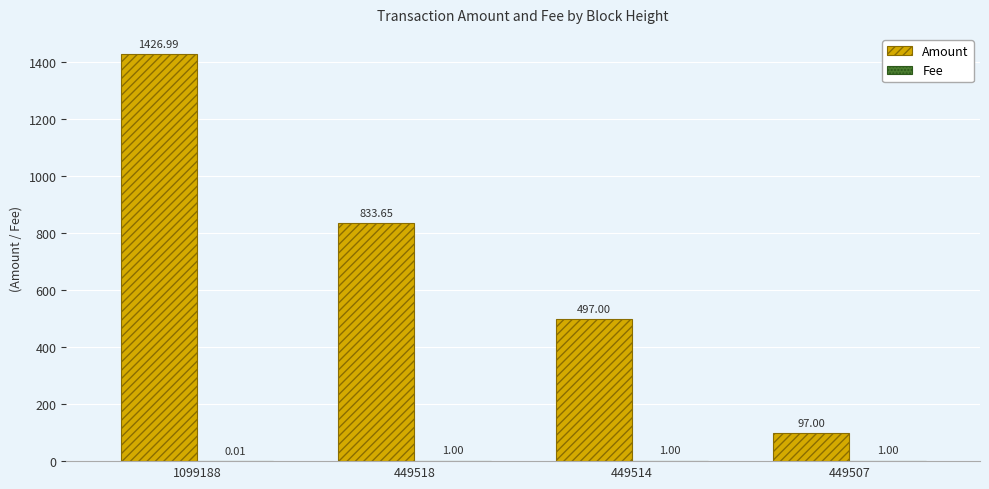

At which label does Amount reach its peak?

1099188